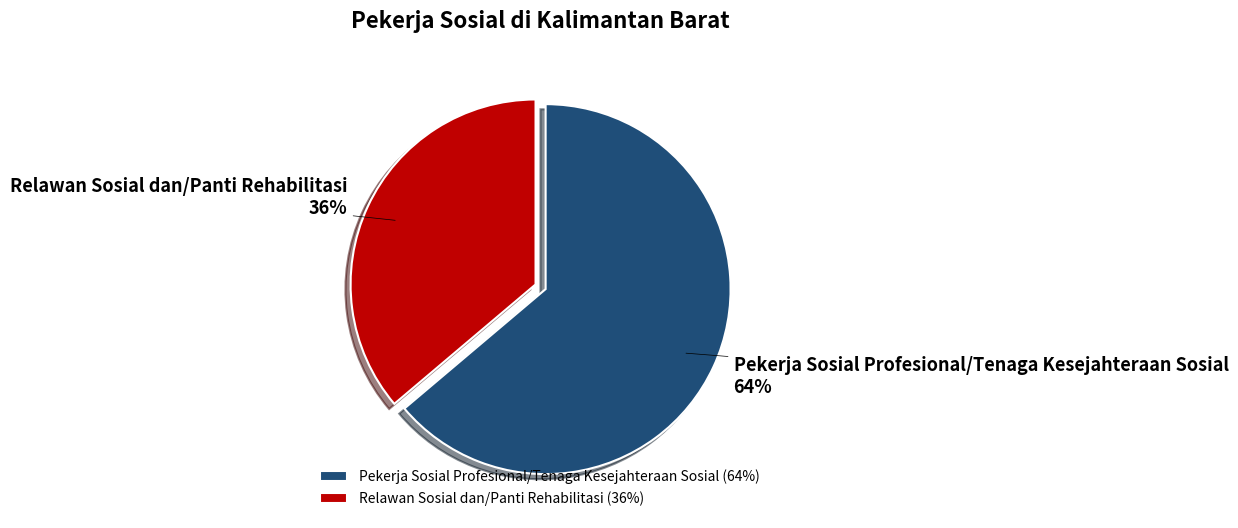

Combined, do Relawan Sosial dan/Panti Rehabilitasi and Pekerja Sosial Profesional/Tenaga Kesejahteraan Sosial account for over 50%?

Yes